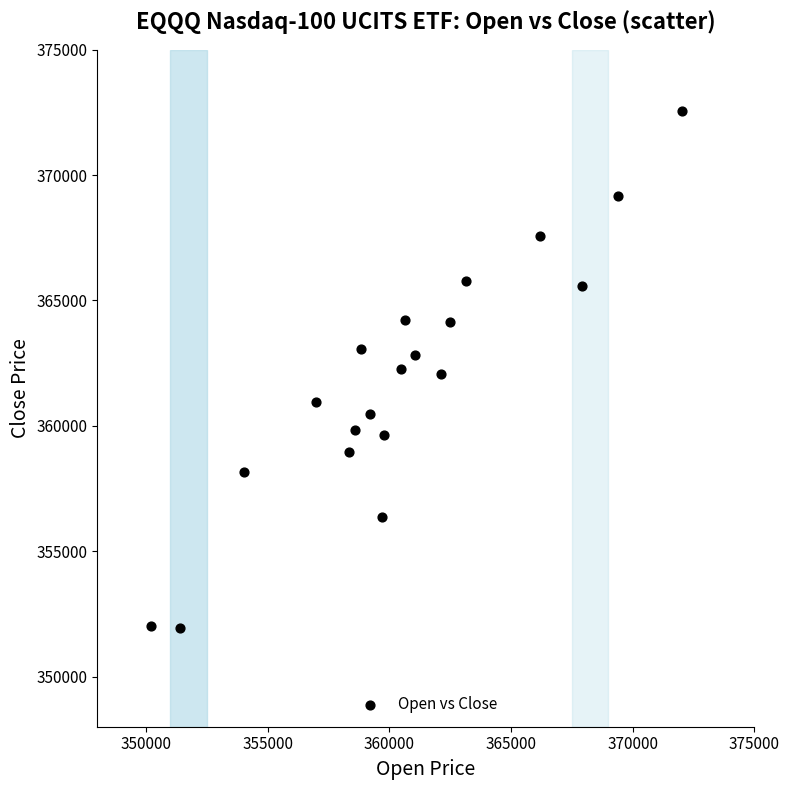

What is the range of X values (max minus min)?

21825